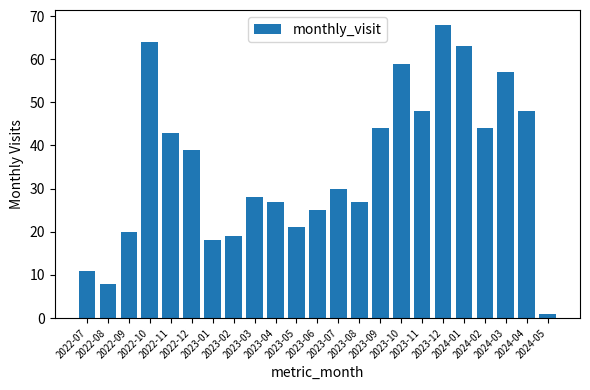

What is the label of the 2nd bar from the left?

2022-08